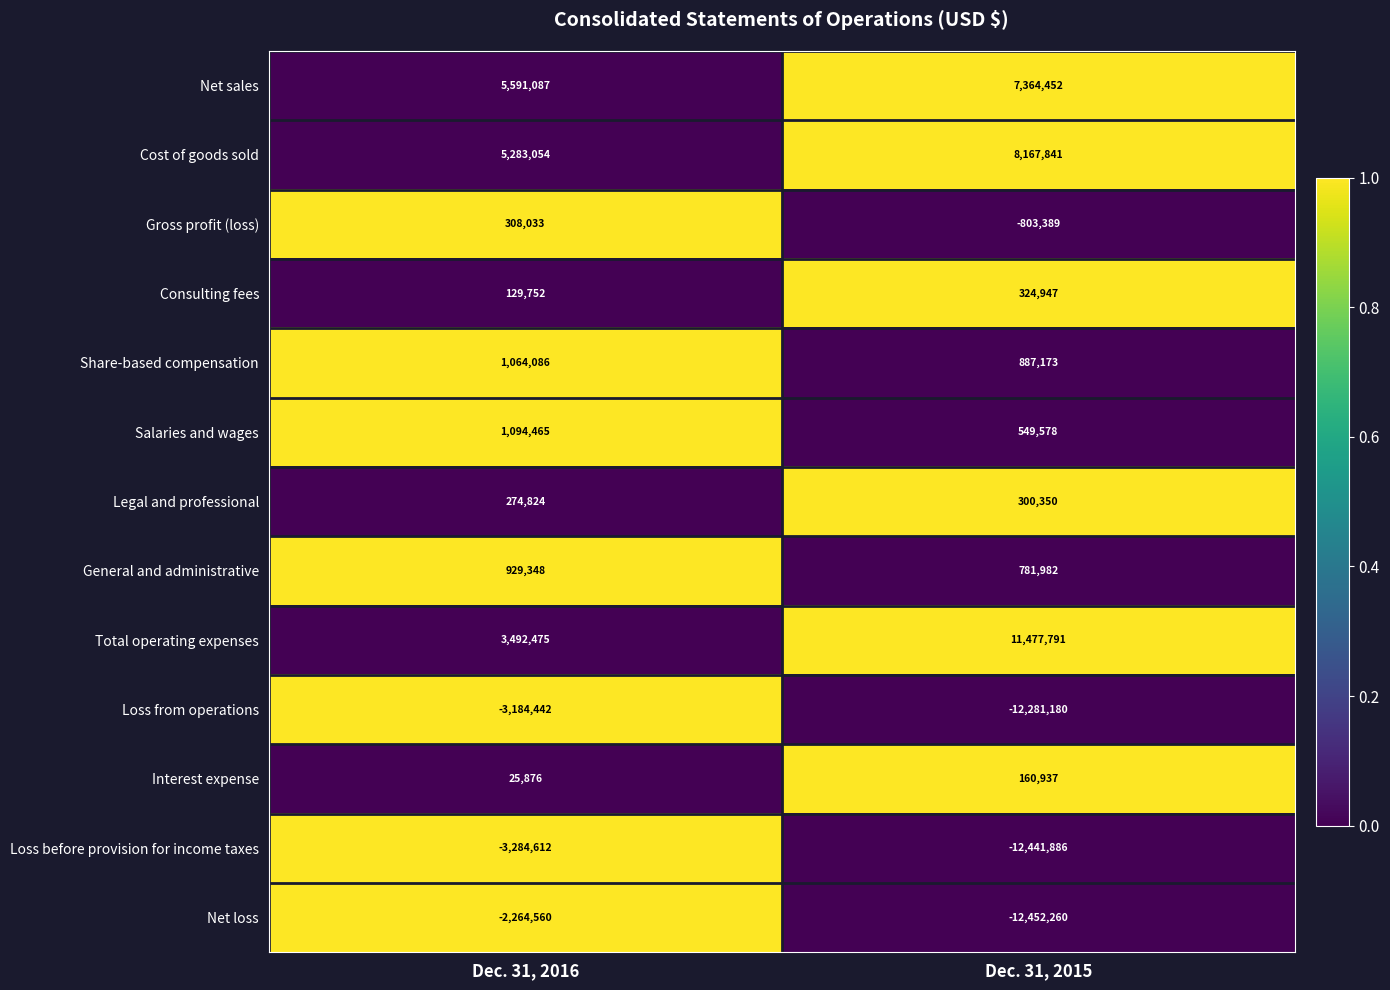

The value of Legal and professional at Dec. 31, 2016 is 471393. True or false?

False